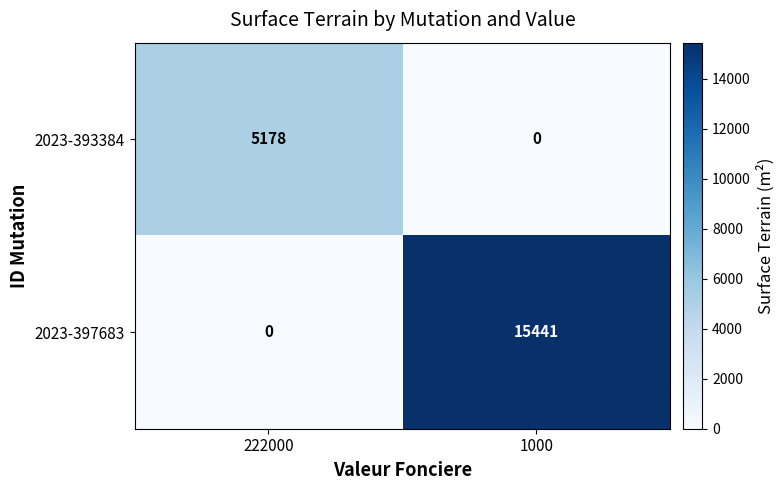

What is the maximum value shown in the chart?

15441